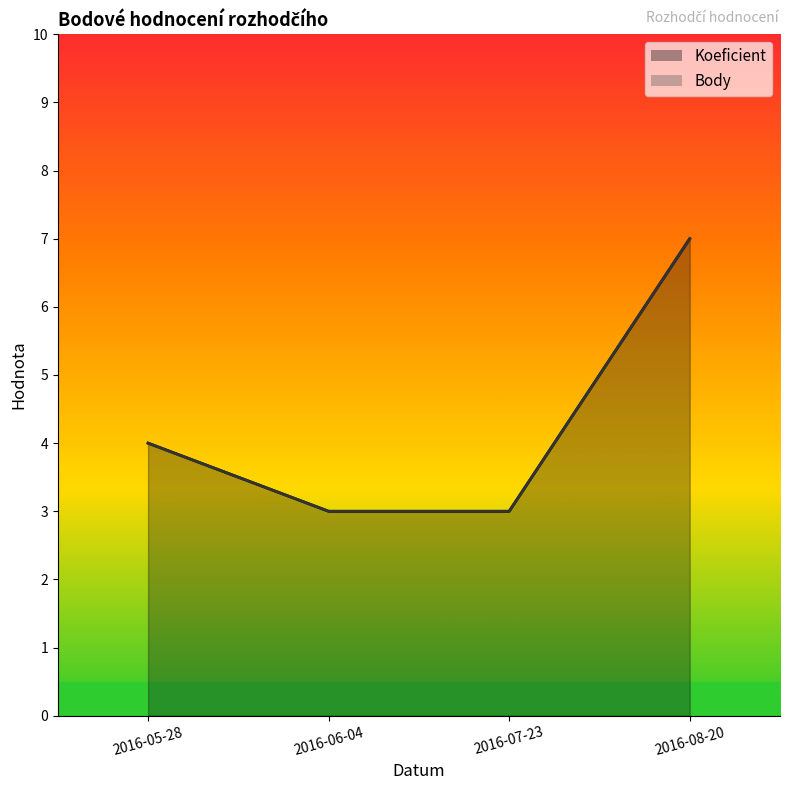

What is the approximate value of Body at 2016-06-04?

3